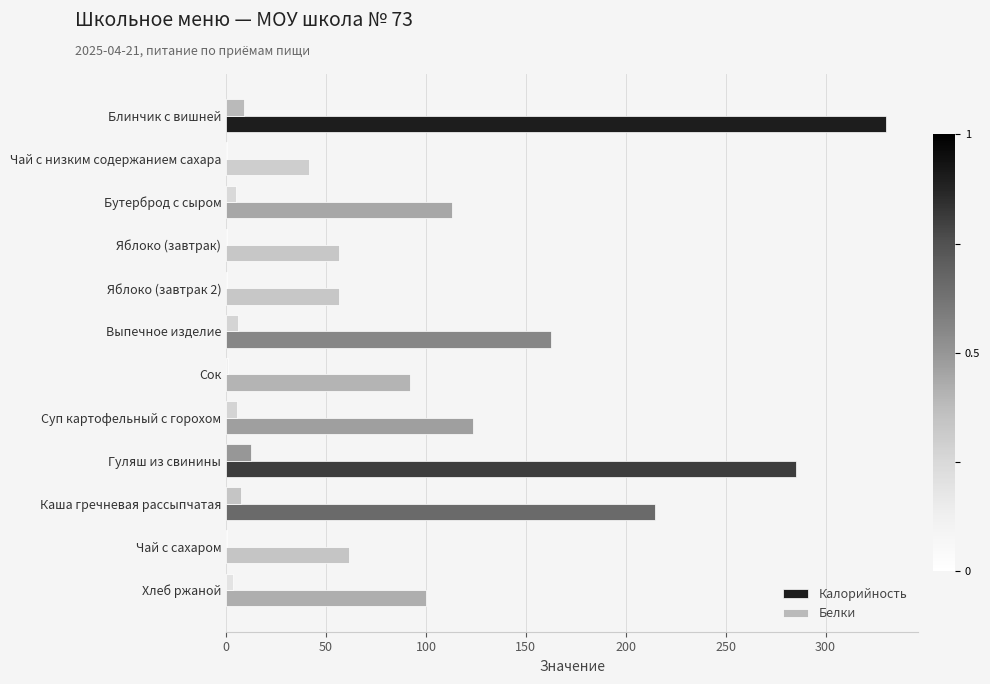

Reading left to right, what are all the values shown in this chart?

Калорийность: 330.0	41.3	113.0	56.4	56.4	162.7	92.0	123.7	285.3	214.6	61.3	100.0
Белки: 9.0	0.2	4.8	0.5	0.5	5.6	1.0	5.6	12.5	7.6	0.2	3.2